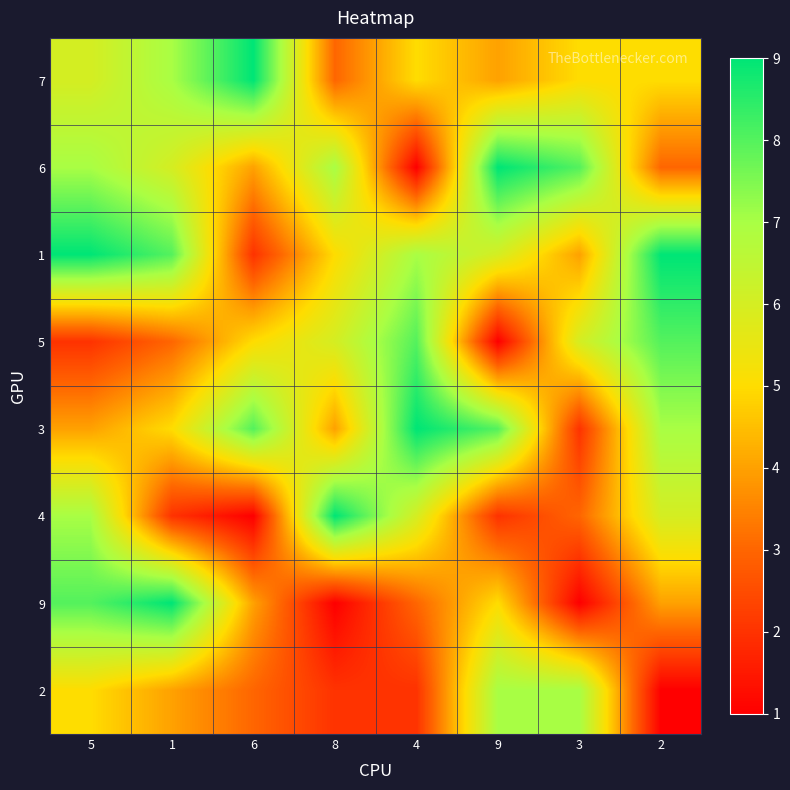

What is the greatest value displayed?

9